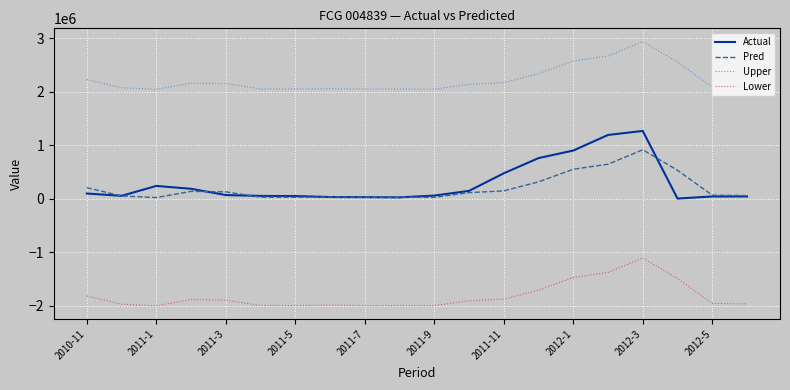

Which series has the largest total across all categories?

Upper